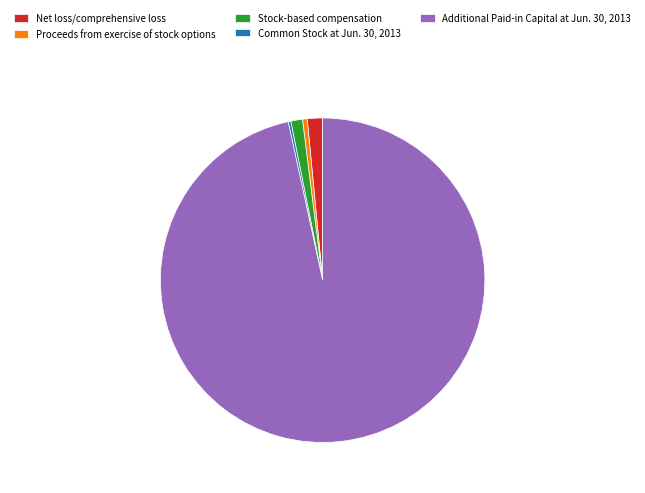

What is the largest slice in the pie chart?

Additional Paid-in Capital at Jun. 30, 2013